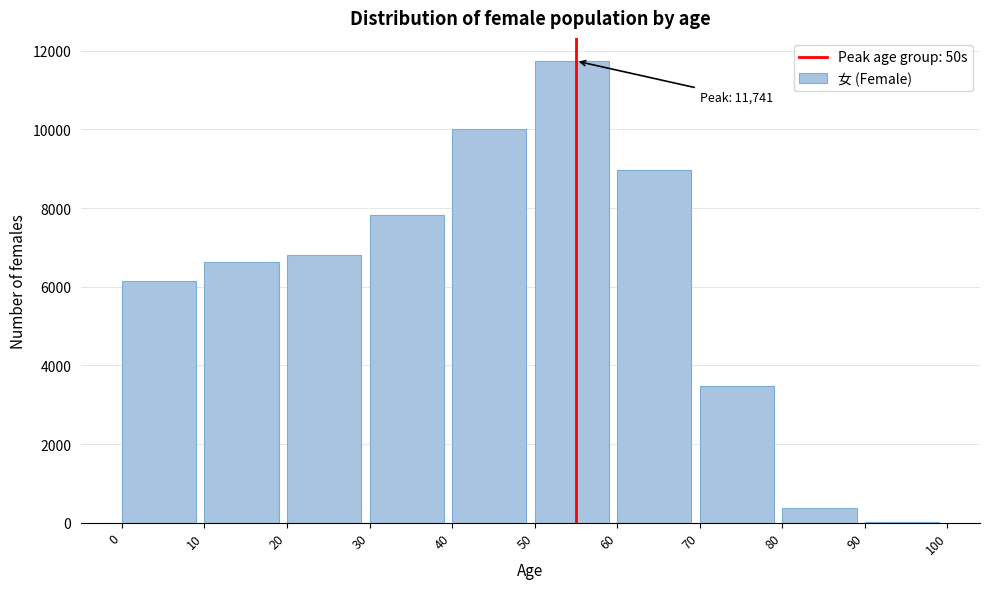

Reading left to right, extract all data points from this chart.

0=6134	10=6640	20=6819	30=7821	40=10012	50=11741	60=8975	70=3470	80=367	90=8